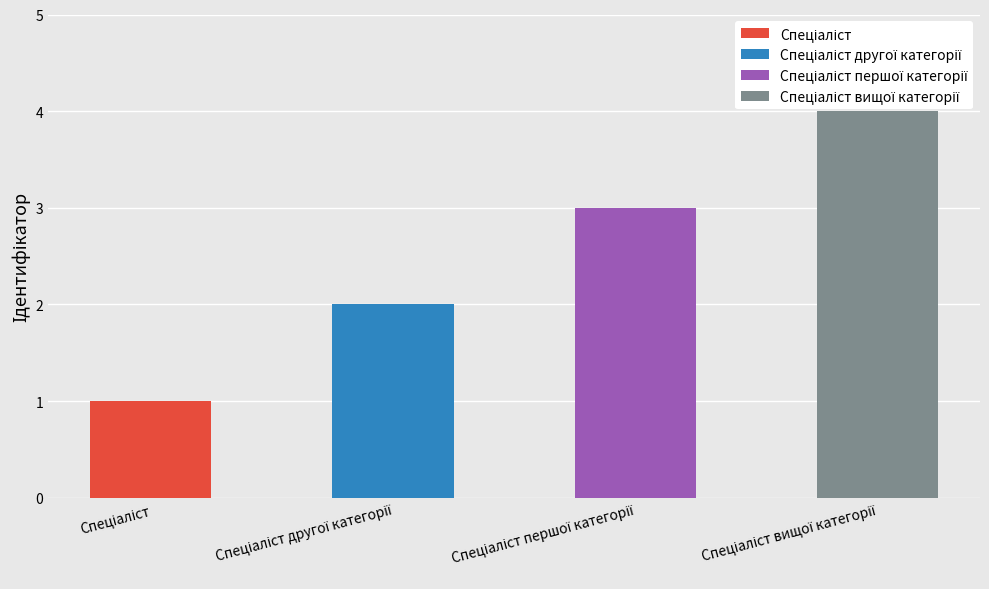

Reading right to left, what are all the values shown in this chart?

Спеціаліст вищої категорії=4	Спеціаліст першої категорії=3	Спеціаліст другої категорії=2	Спеціаліст=1